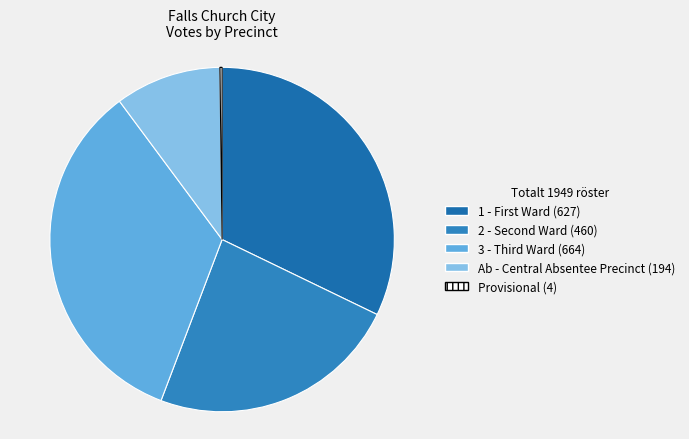

Is Provisional the majority of the pie?

No